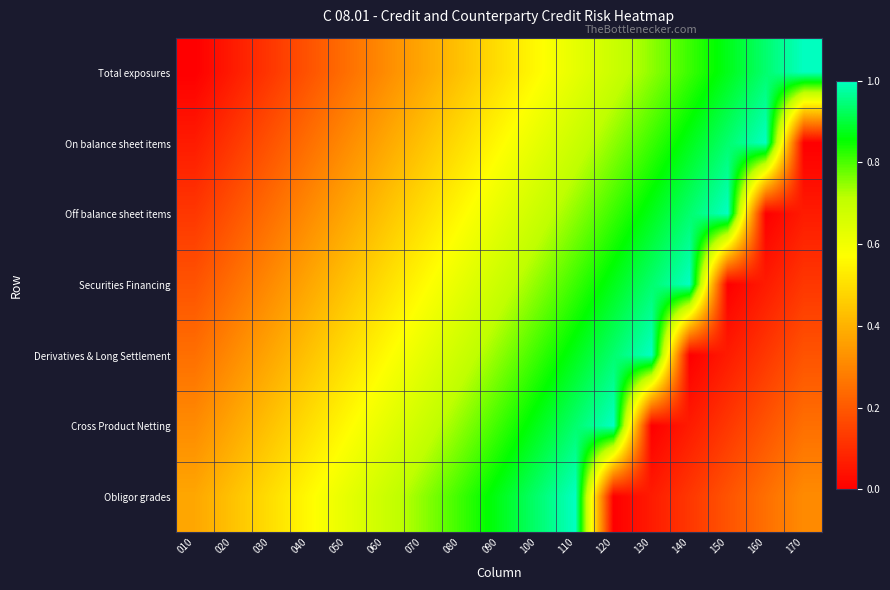

At which category does the chart reach its minimum across all series?

010